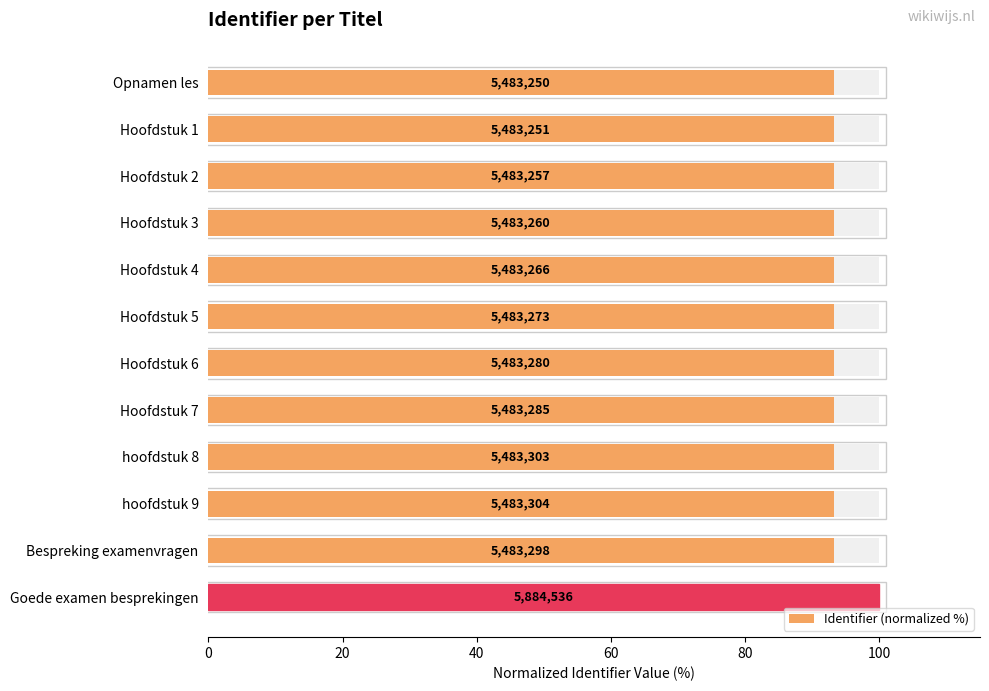

The value at Hoofdstuk 6 is 93.2. True or false?

True